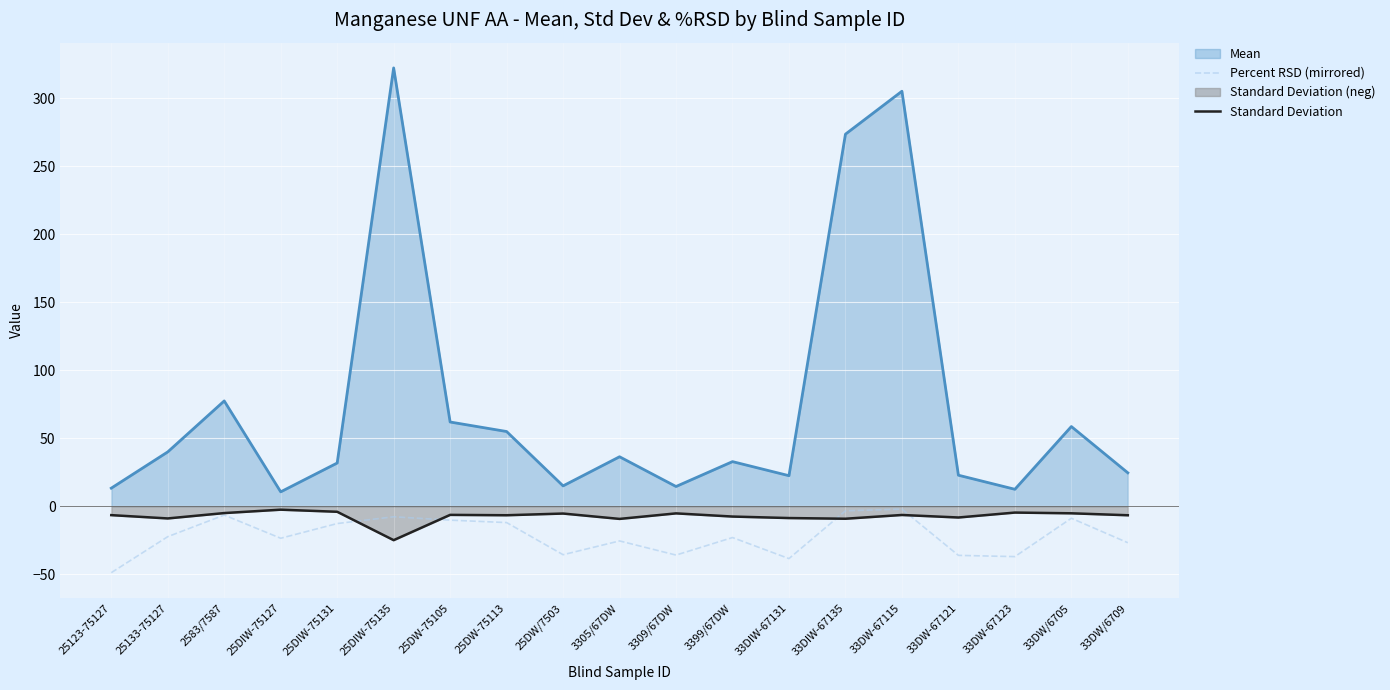

Is it true that Percent RSD (mirrored) equals -12.7 at 25DIW-75131?

True